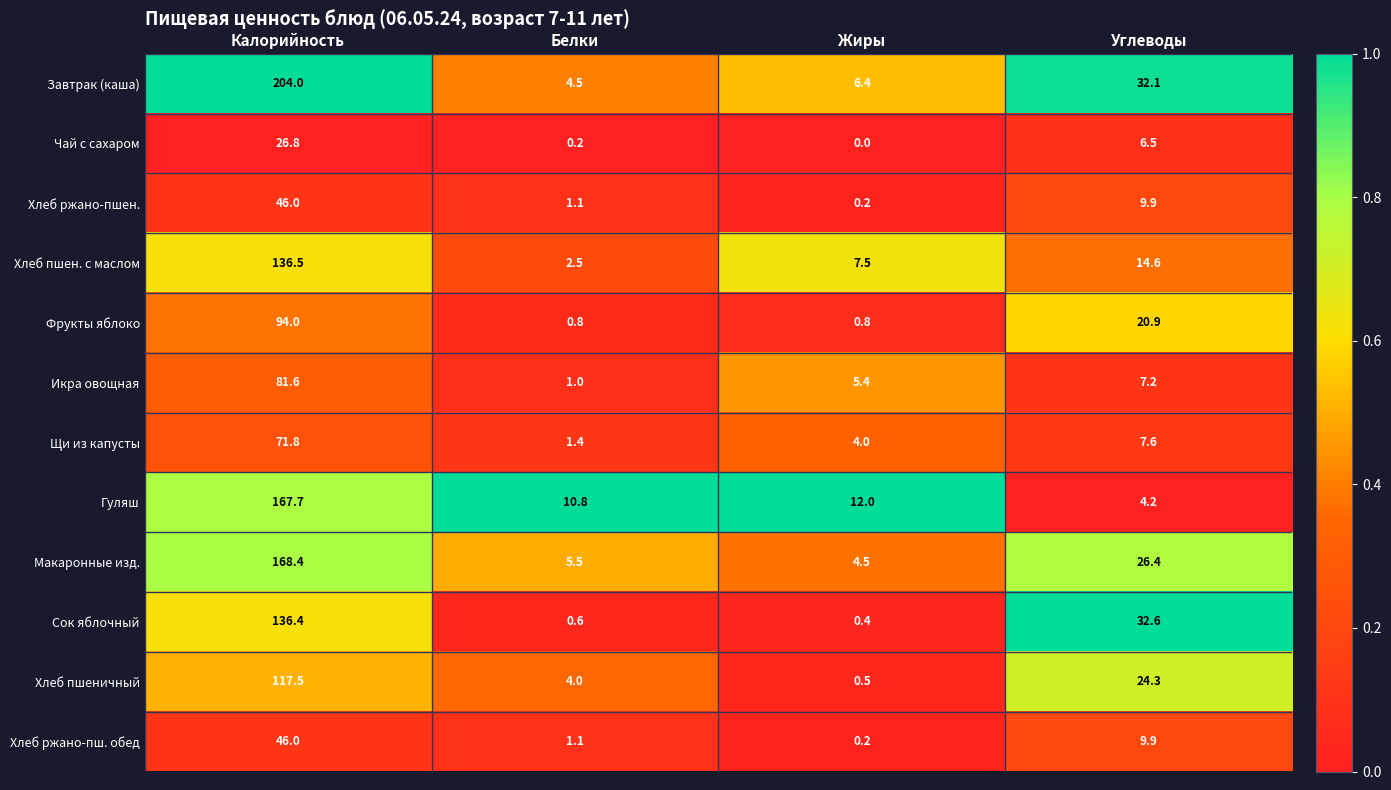

True or false: Завтрак (каша) has a value of 2.1 at Белки.

False